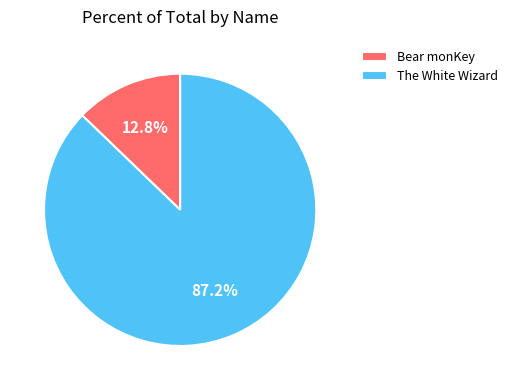

To the nearest percent, what is the combined percentage of Bear monKey and The White Wizard?

100%